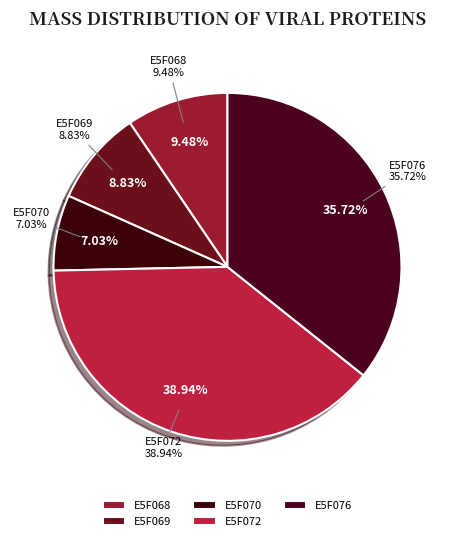

Does E5F070 represent more than half of the total?

No